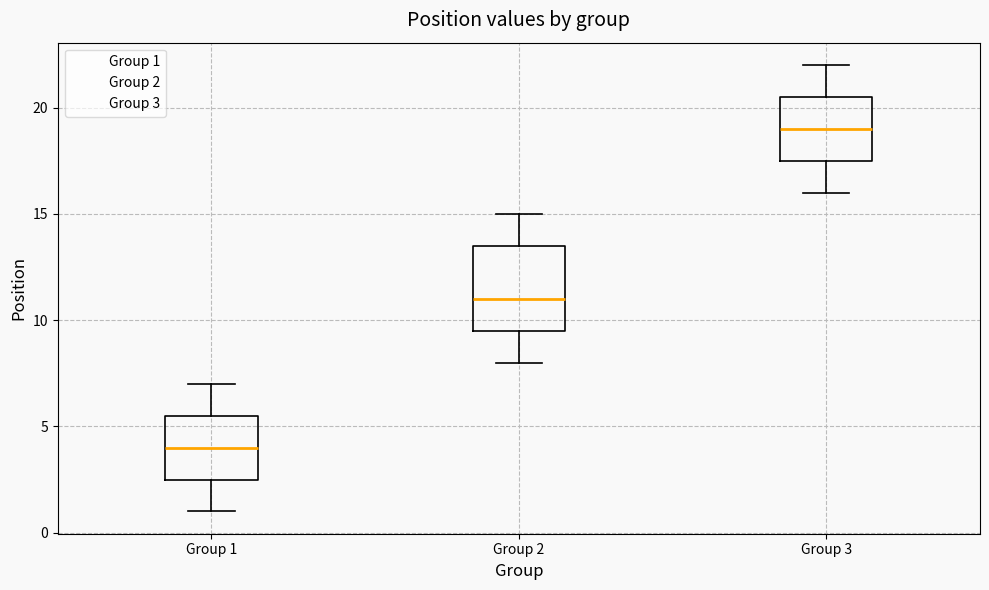

Which box has the highest median line?

Group 3